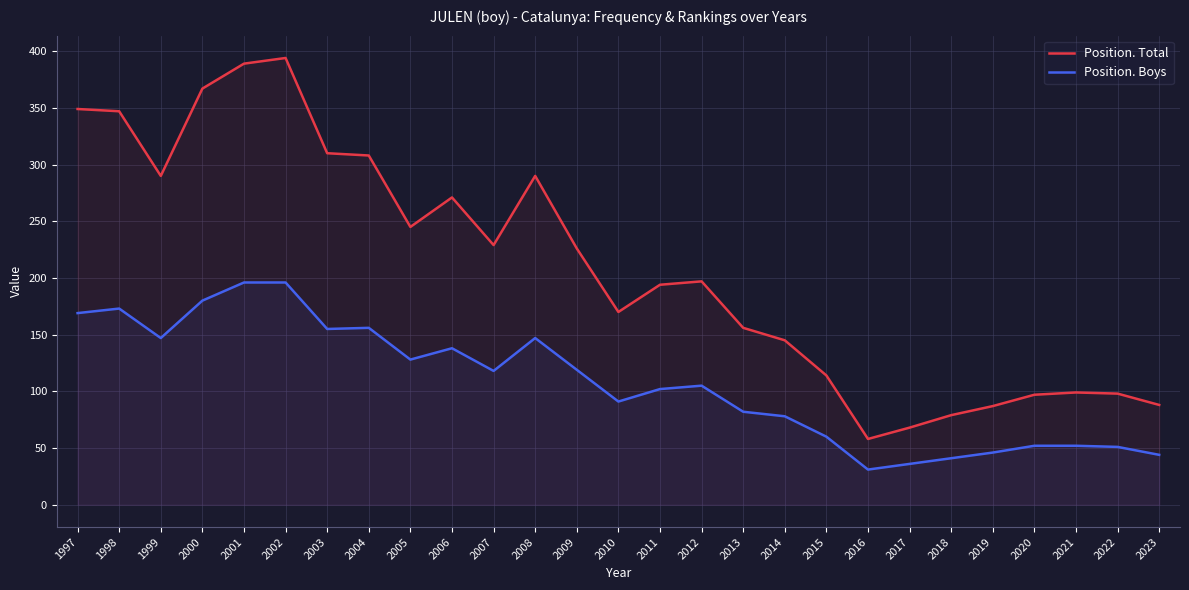

True or false: Position. Boys has a value of 34 at 2013.

False